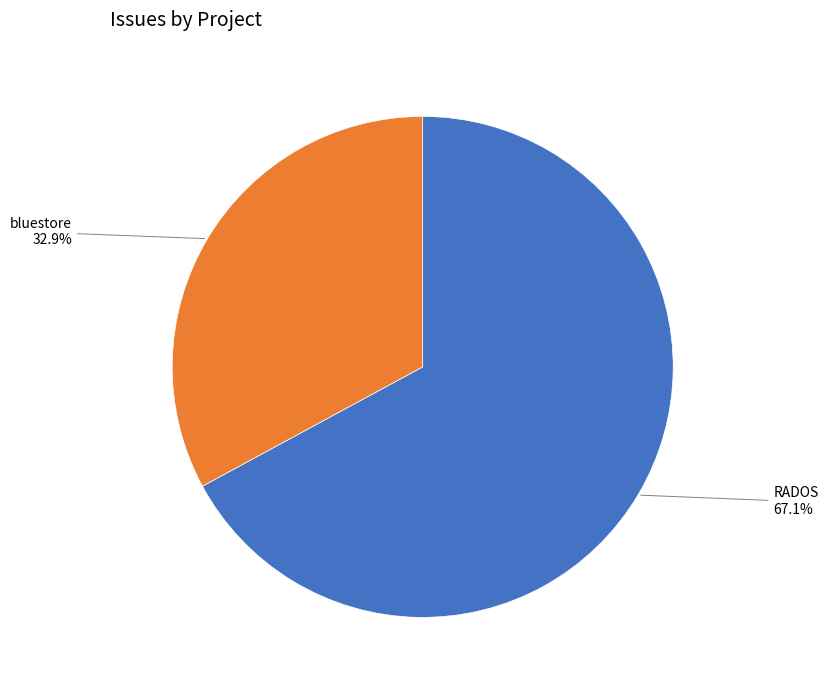

Is there any slice that represents more than half of the pie?

Yes